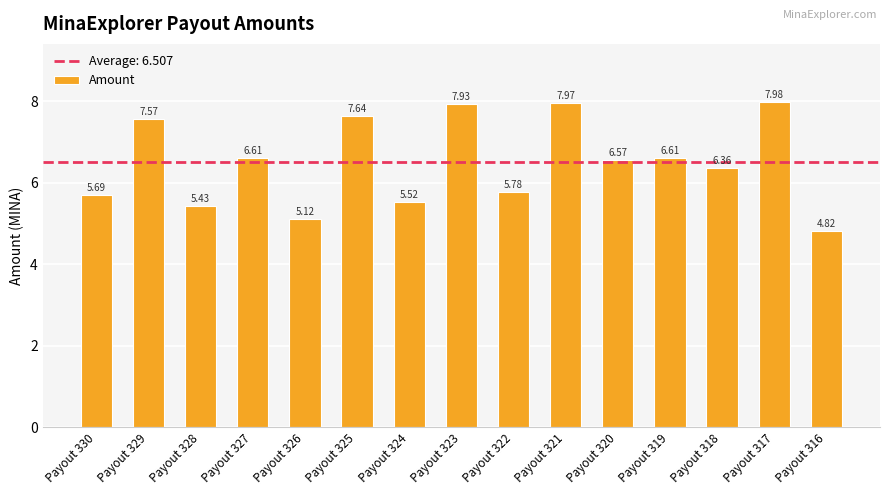

Between Payout 327 and Payout 321, which is larger?

Payout 321